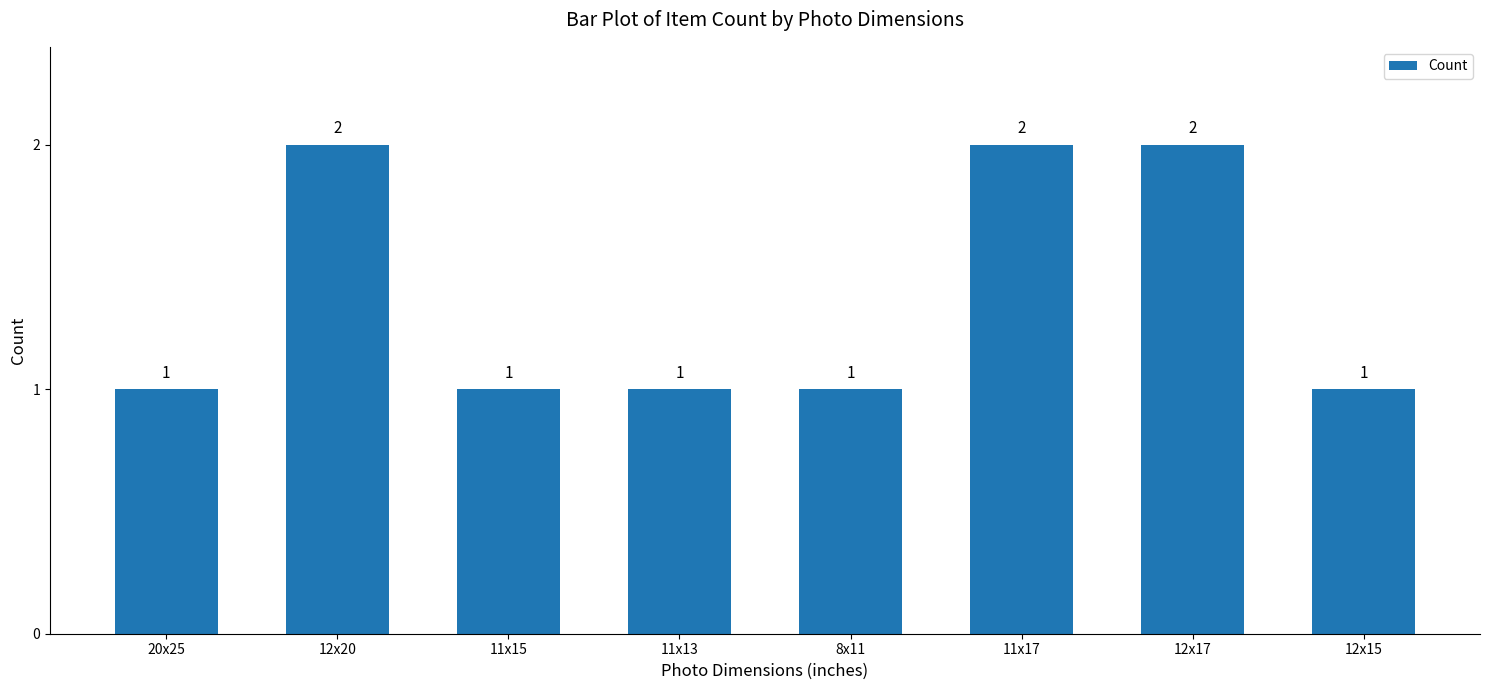

What is the sum of all values?

11